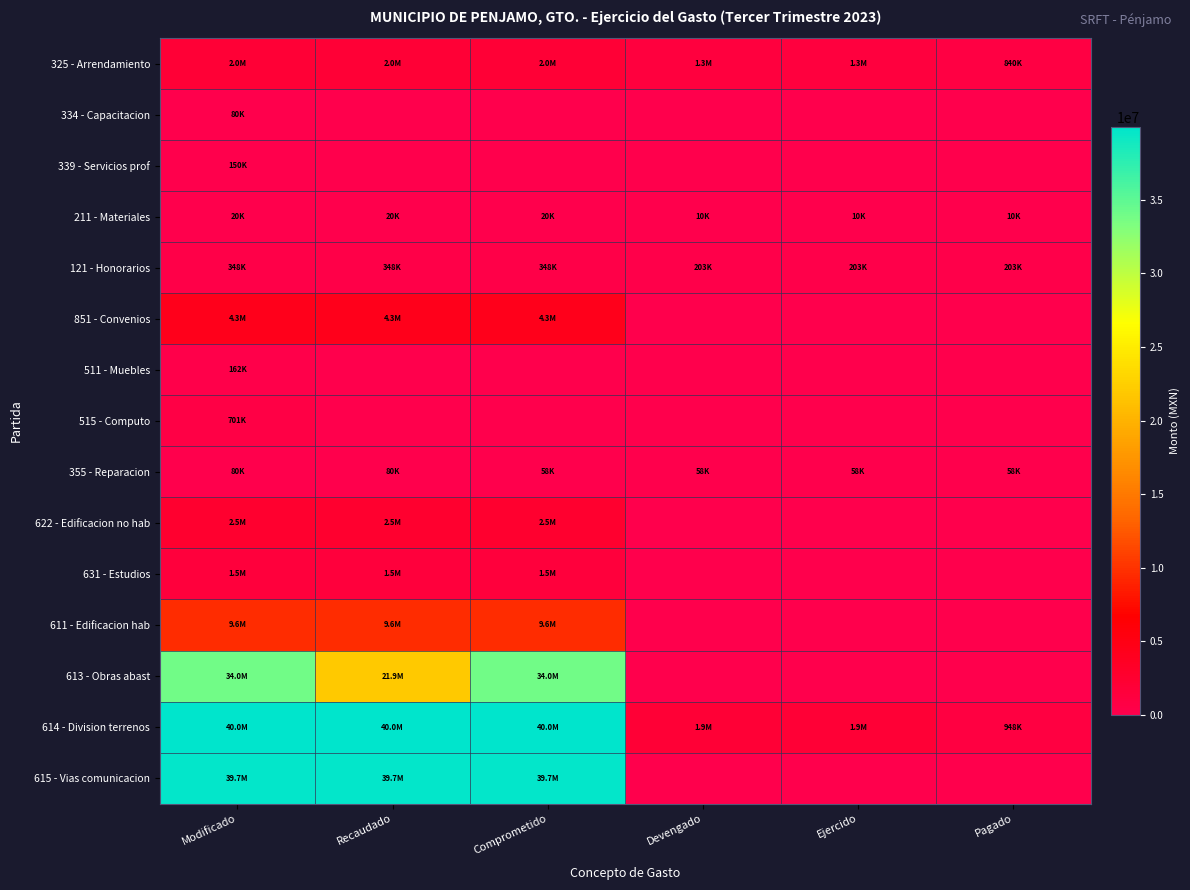

Rank the series at Modificado from highest to lowest value.

614 - Division terrenos, 615 - Vias comunicacion, 613 - Obras abast, 611 - Edificacion hab, 851 - Convenios, 622 - Edificacion no hab, 325 - Arrendamiento, 631 - Estudios, 515 - Computo, 121 - Honorarios, 511 - Muebles, 339 - Servicios prof, 334 - Capacitacion, 355 - Reparacion, 211 - Materiales